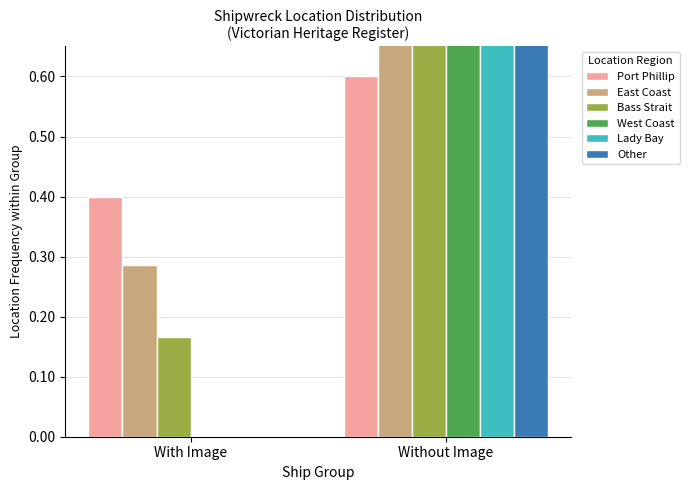

The West Coast series shows 1.8 at Without Image. True or false?

False